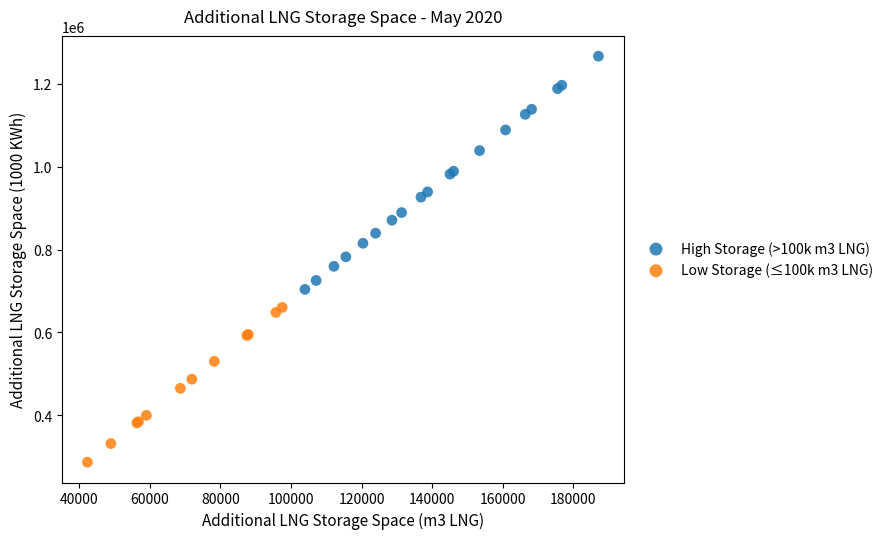

Which series has the largest Y range (max minus min)?

High Storage (>100k m3 LNG)